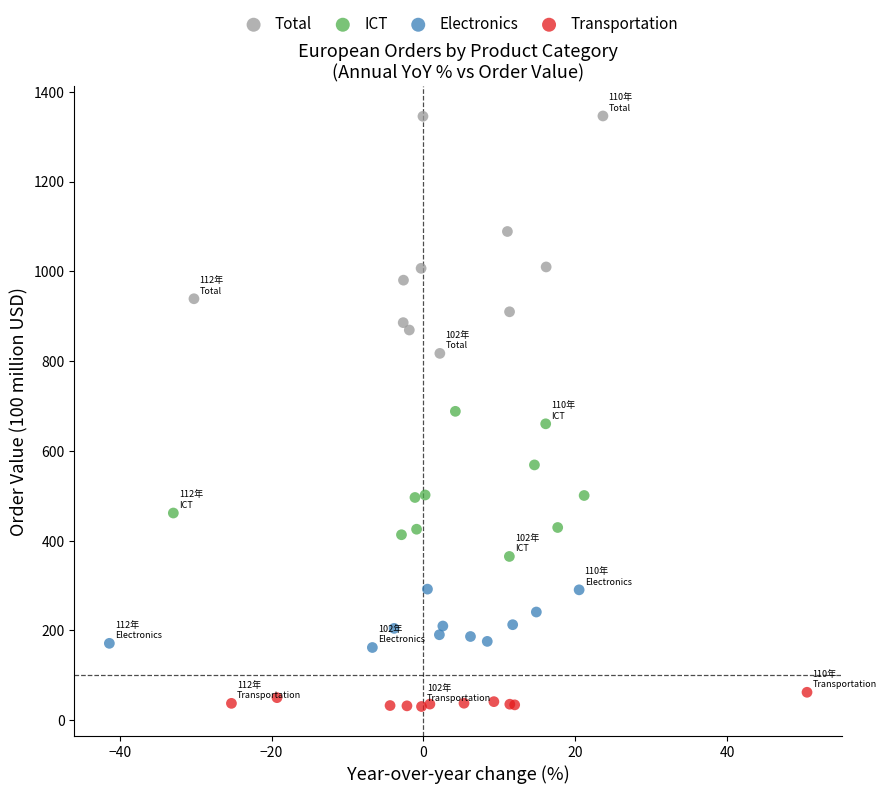

Which series has the largest Y range (max minus min)?

Total